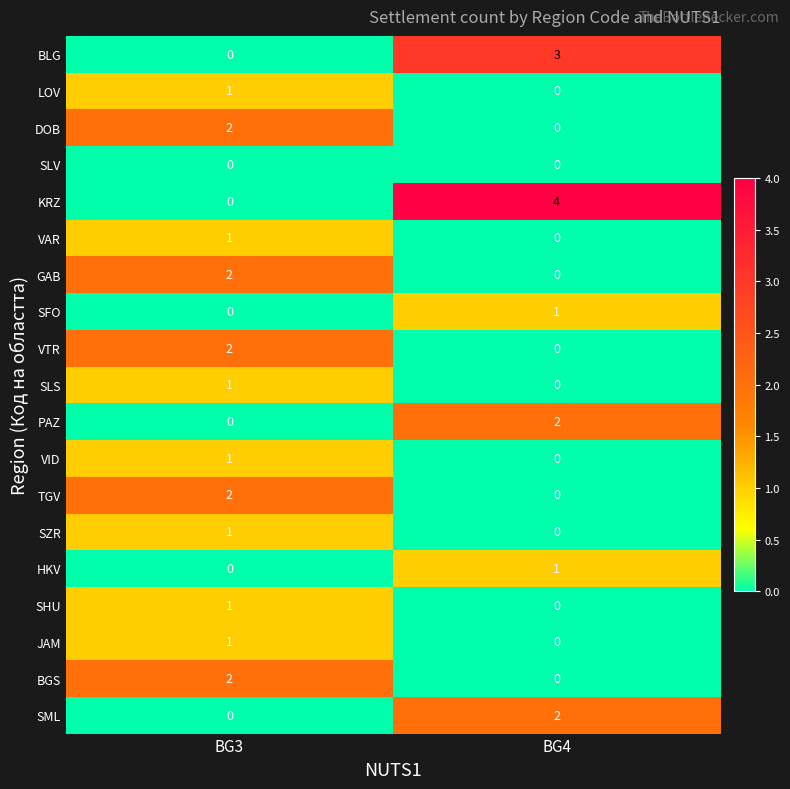

The SFO series shows 1 at BG4. True or false?

True